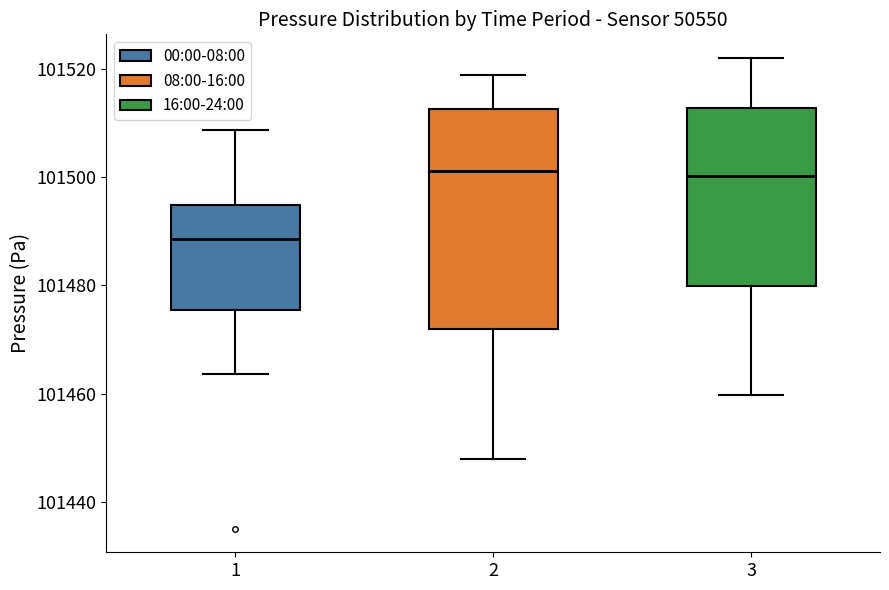

Where is the upper edge of the box at x = 3 on the y-axis? The values are not printed on the chart, so give them approximately, as read against the axis.

101512